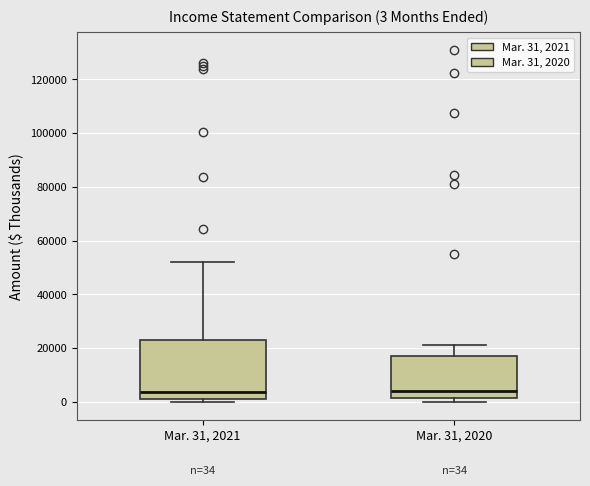

Comparing the boxes themselves (not the whiskers), which one is the tallest?

Mar. 31, 2021